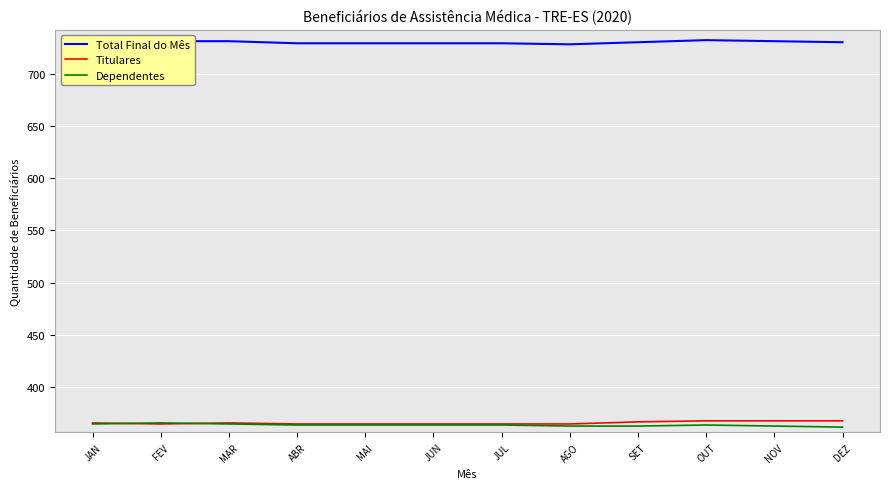

What is the difference between the maximum and minimum values in the Total Final do Mês series?

4